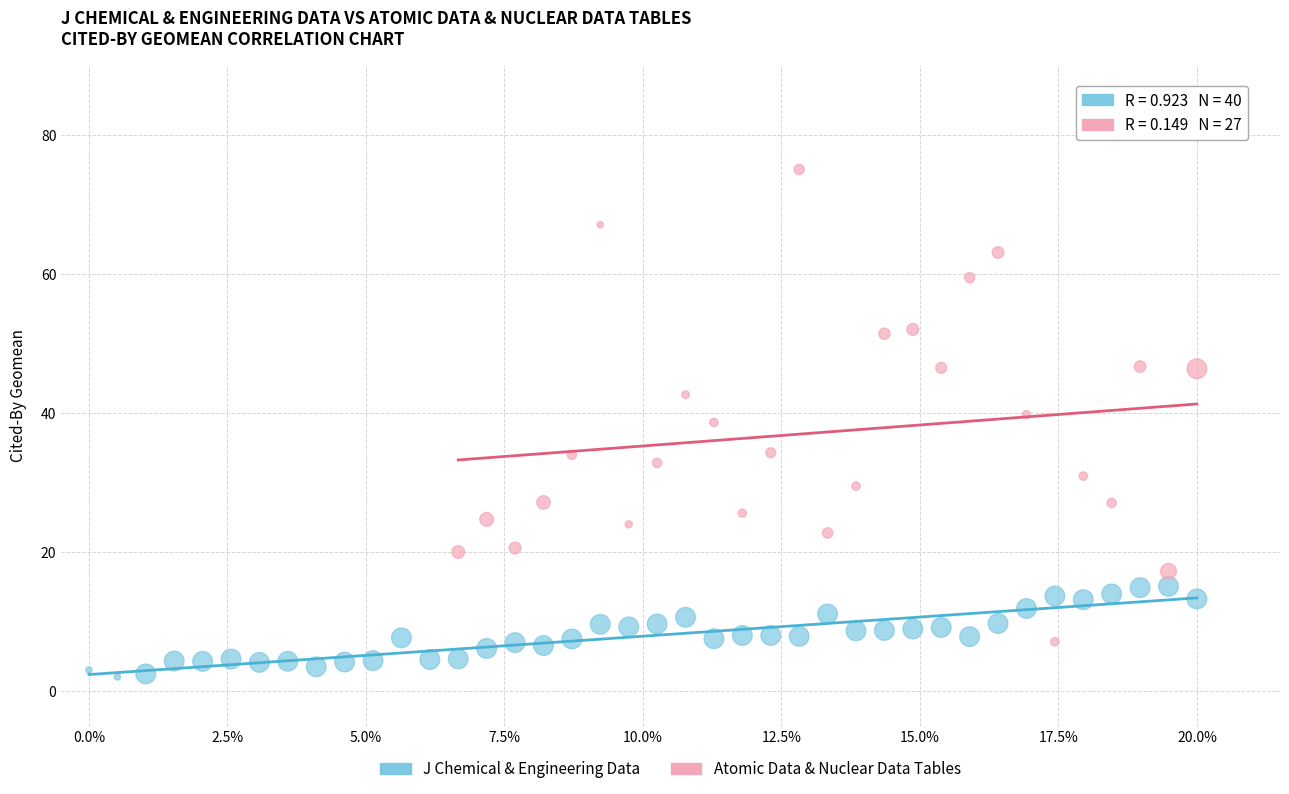

Which series reaches the minimum Y coordinate?

J Chemical & Engineering Data